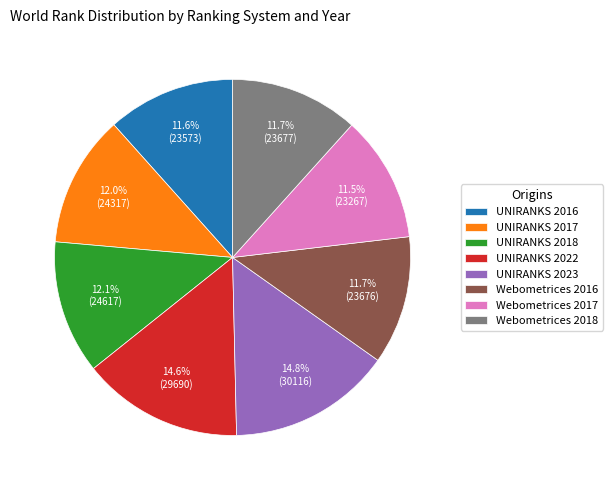

Does any single category account for the majority?

No